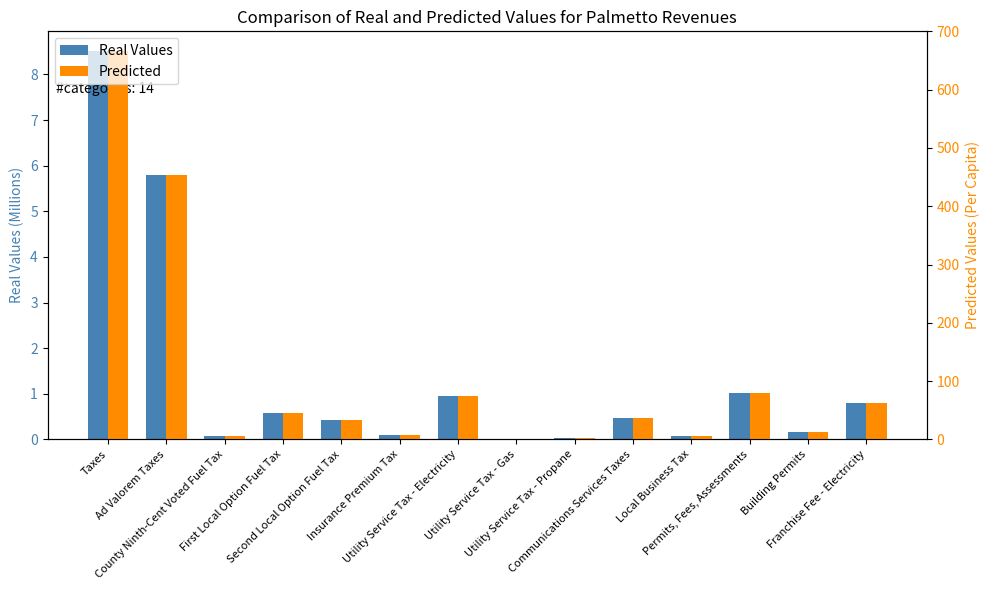

Reading left to right, list all the values displayed in this chart.

Real Values: Taxes=8.5	Ad Valorem Taxes=5.8	County Ninth-Cent Voted Fuel Tax=0.1	First Local Option Fuel Tax=0.6	Second Local Option Fuel Tax=0.4	Insurance Premium Tax=0.1	Utility Service Tax - Electricity=0.9	Utility Service Tax - Gas=0.0	Utility Service Tax - Propane=0.0	Communications Services Taxes=0.5	Local Business Tax=0.1	Permits, Fees, Assessments=1.0	Building Permits=0.2	Franchise Fee - Electricity=0.8
Predicted: Taxes=666.8	Ad Valorem Taxes=454.2	County Ninth-Cent Voted Fuel Tax=5.4	First Local Option Fuel Tax=45.3	Second Local Option Fuel Tax=34.0	Insurance Premium Tax=8.4	Utility Service Tax - Electricity=73.9	Utility Service Tax - Gas=1.2	Utility Service Tax - Propane=2.1	Communications Services Taxes=36.6	Local Business Tax=5.7	Permits, Fees, Assessments=80.2	Building Permits=11.9	Franchise Fee - Electricity=62.8